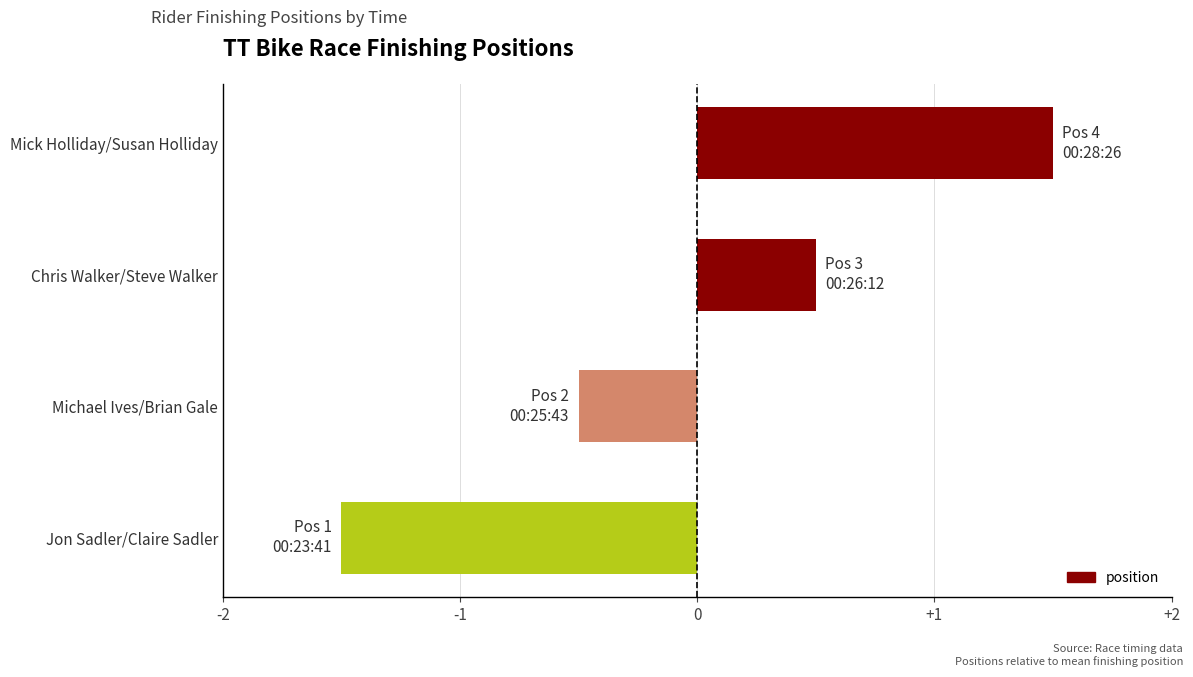

At which category does the chart reach its minimum across all series?

Jon Sadler/Claire Sadler